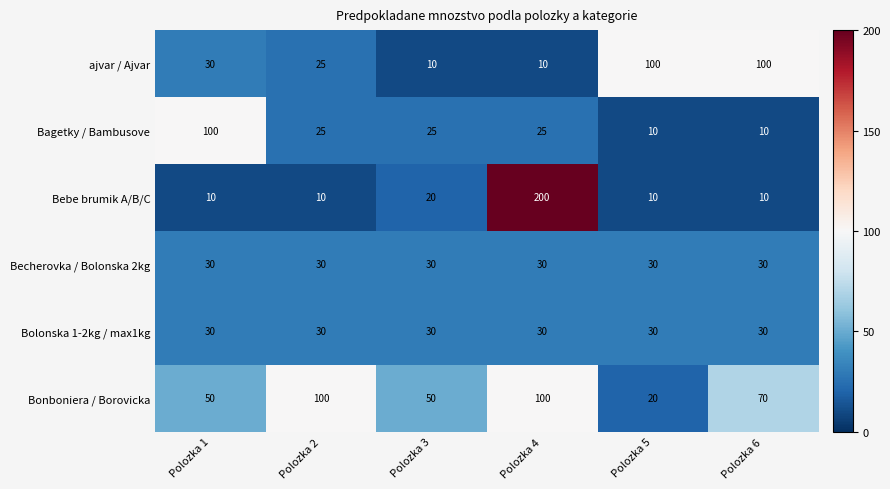

What is the maximum value shown in the chart?

200